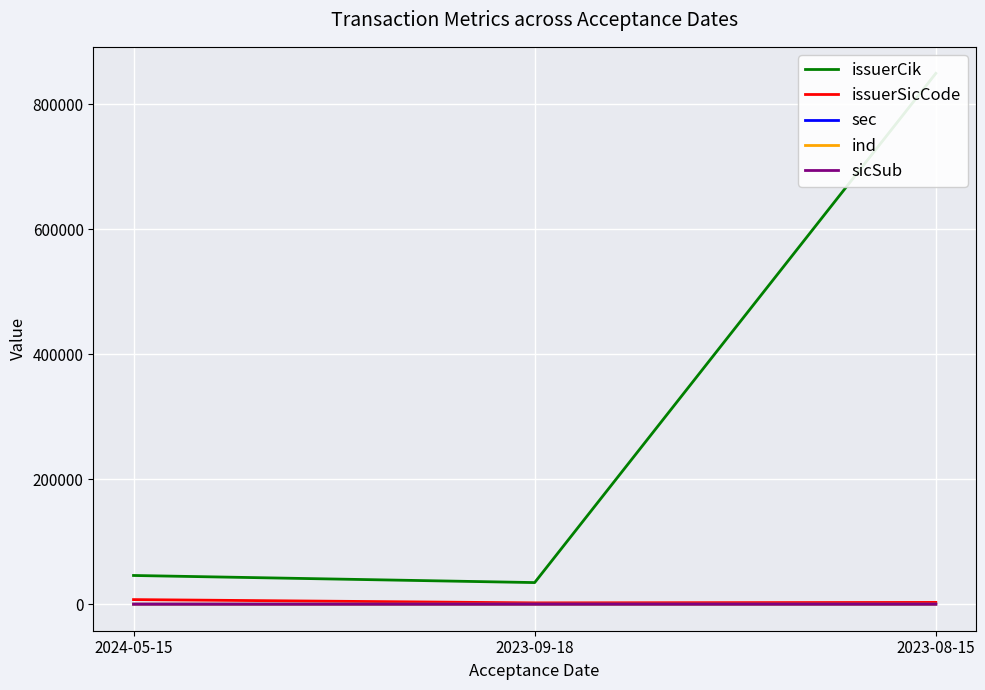

What is the difference between the second highest and minimum values in the ind series?

11